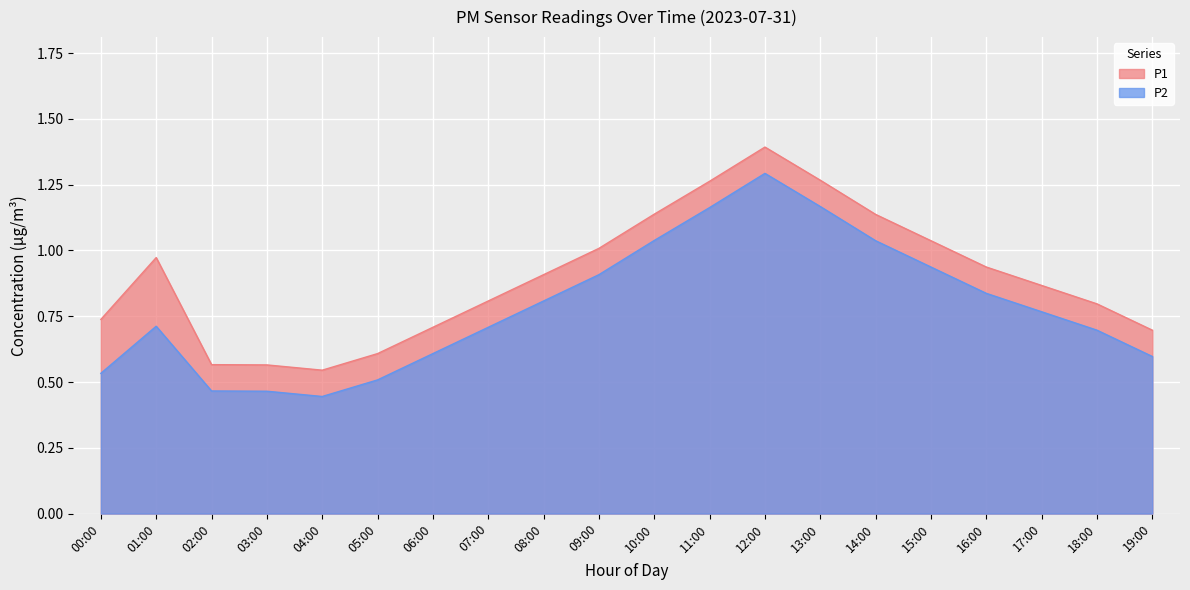

Which category has the highest value in the P1 series?

12:00